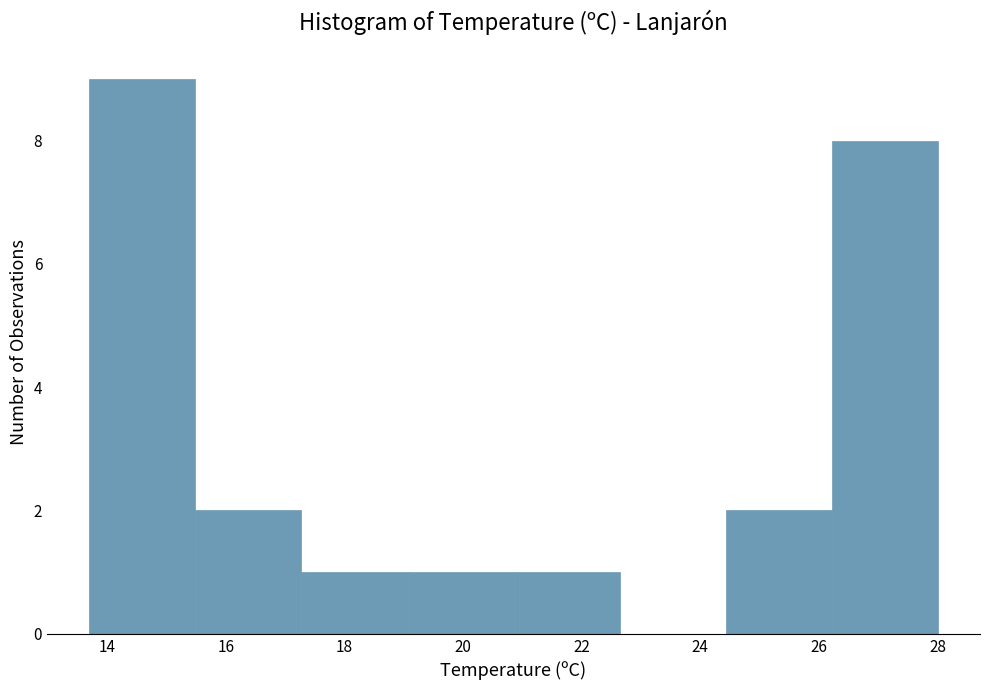

How tall is the bar that spans 15.4 to 17.2 on the x-axis? Neither the bar edges nor the heights are printed on the chart, so give them approximately, as read against the axes.

2